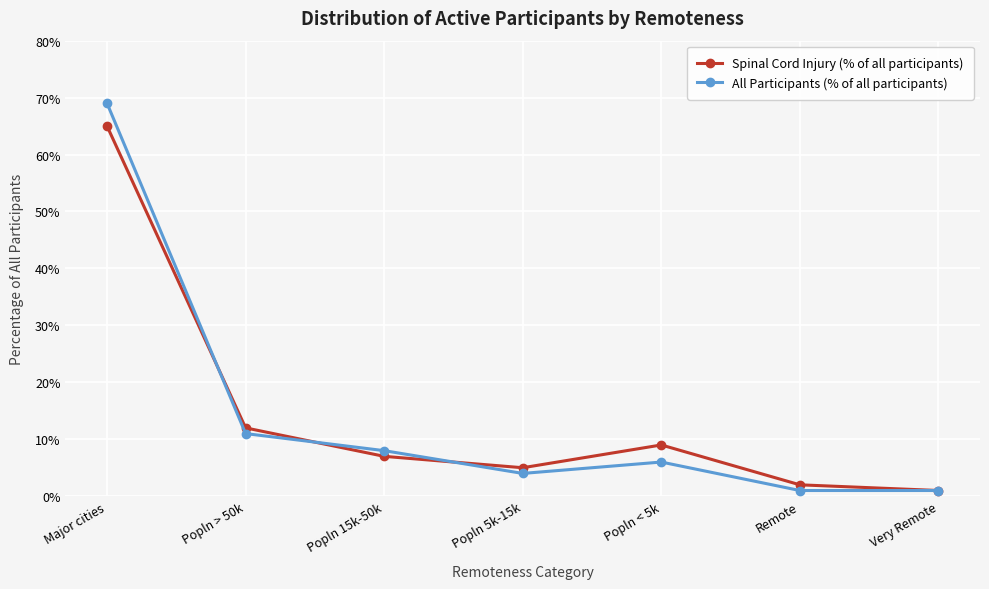

What are all the series names shown in the legend?

Spinal Cord Injury (% of all participants), All Participants (% of all participants)